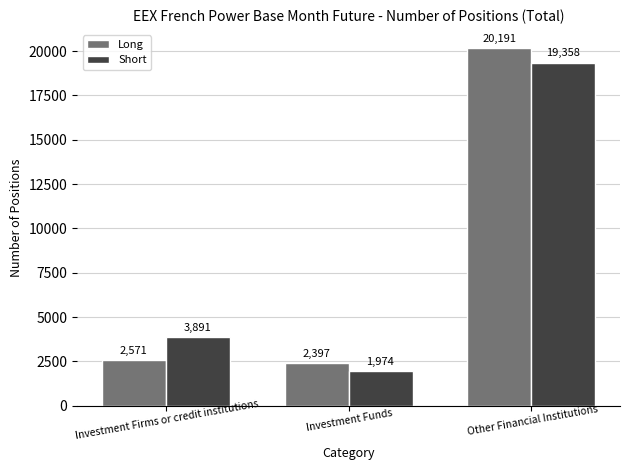

What is the spread (max minus min) of values at Other Financial Institutions?

833.0